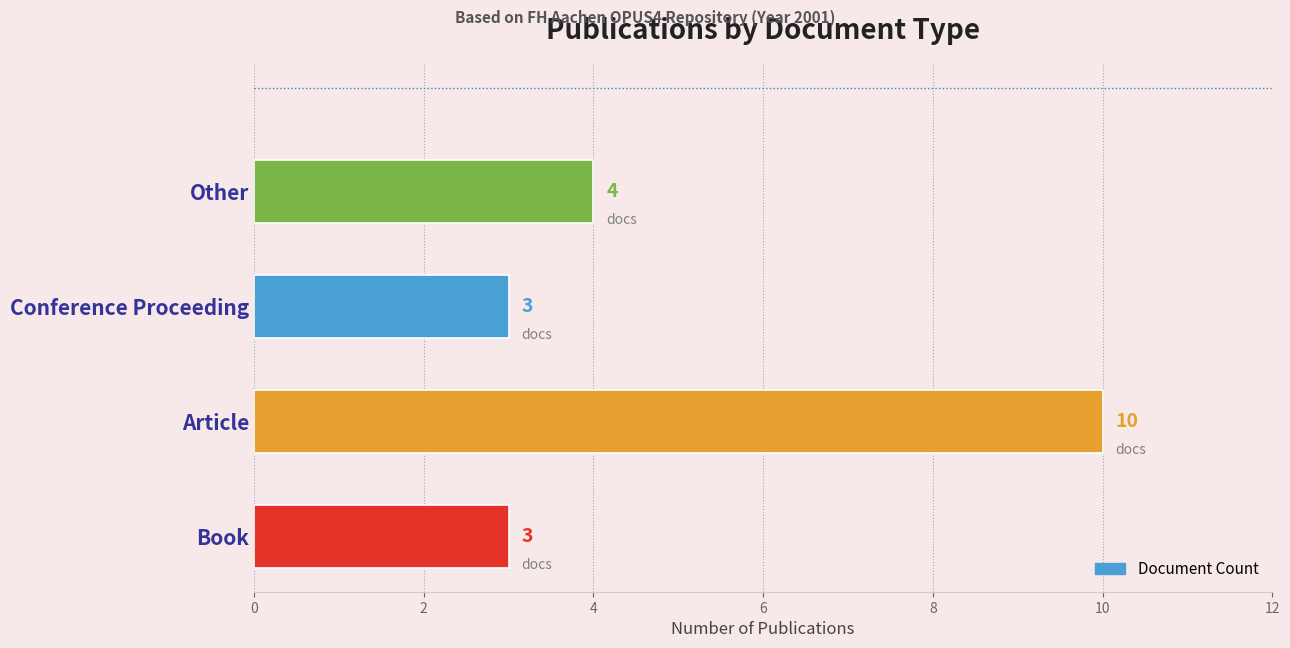

Is it true that the value at Article is 4?

False